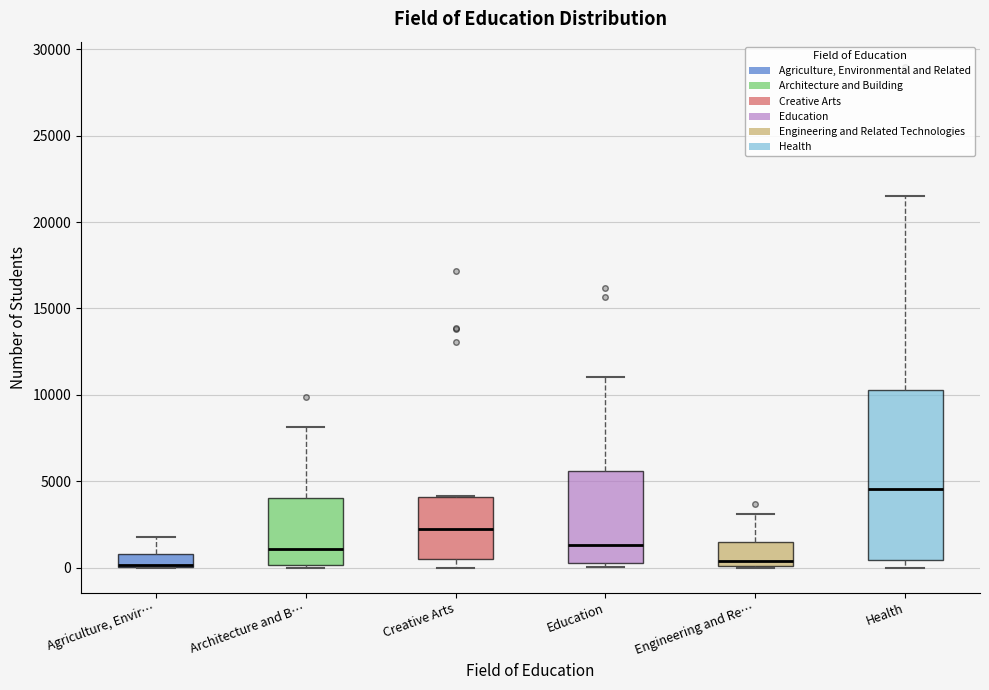

Reading left to right, read every box against the y-axis: the position of its median line, the range the box covers, and the ends of its whiskers. The values are not printed on the chart, so give them approximately, as read against the axis.

Agriculture, Envir…: median 0 (drawn on the box's lower edge), box 0 to 1000, whiskers 0 to 2000
Architecture and B…: median 1000, box 0 to 4000, whiskers 0 (just below the box's lower edge) to 8000
Creative Arts: median 2500, box 500 to 4000, whiskers 0 to 4000
Education: median 1500, box 500 to 5500, whiskers 0 to 11000
Engineering and Re…: median 500, box 0 to 1500, whiskers 0 to 3000
Health: median 4500, box 500 to 10500, whiskers 0 to 21500